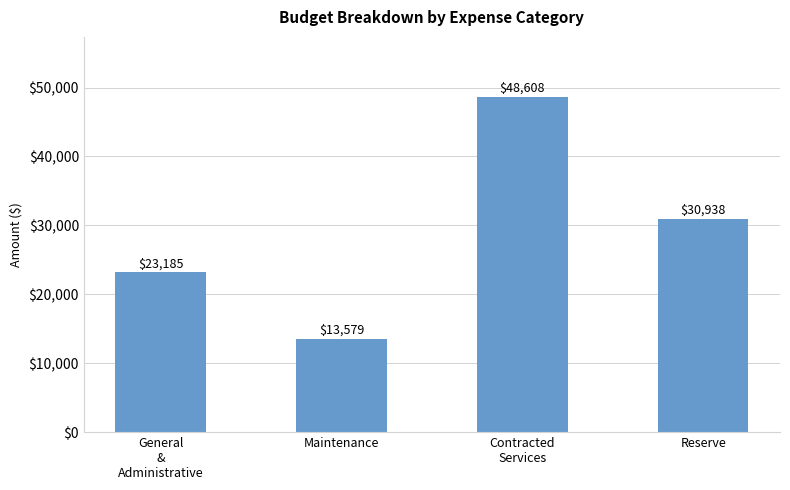

Reading left to right, transcribe all the data shown in this chart.

23185	13579	48608	30938